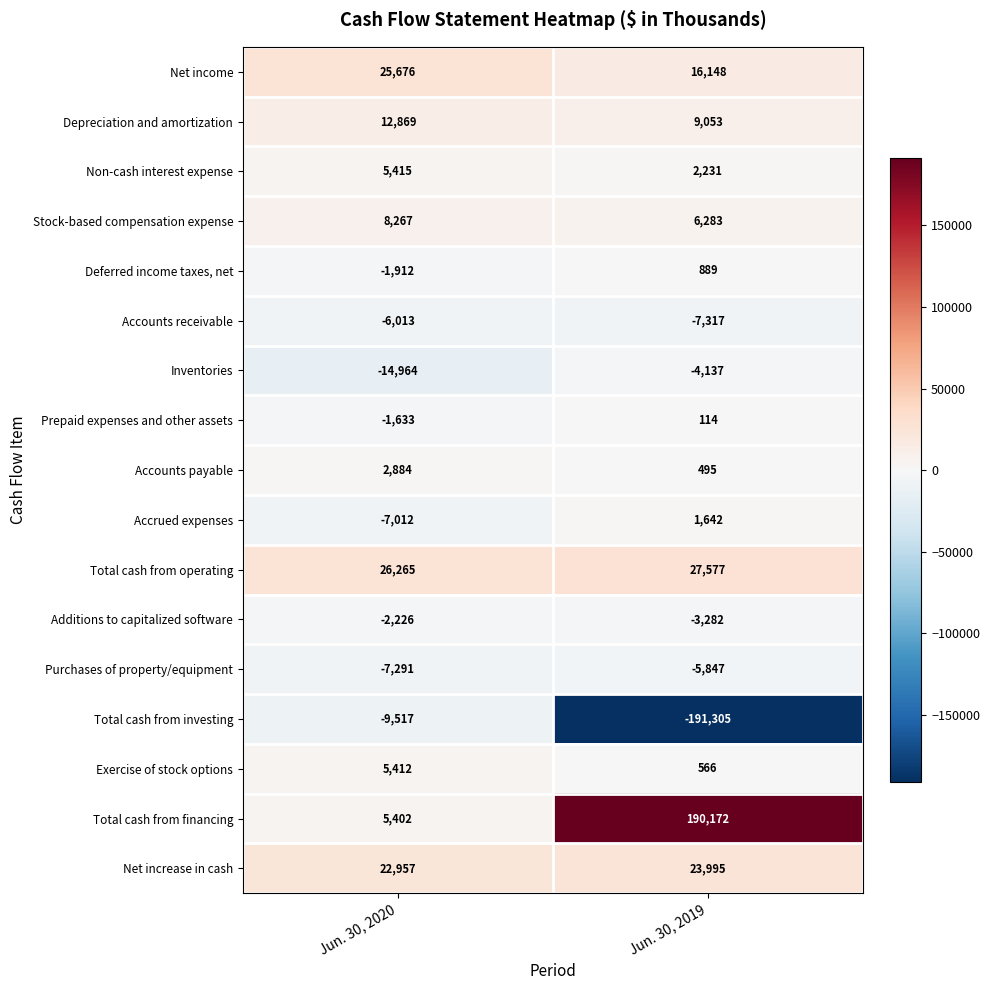

Which series has the largest total across all categories?

Total cash from financing